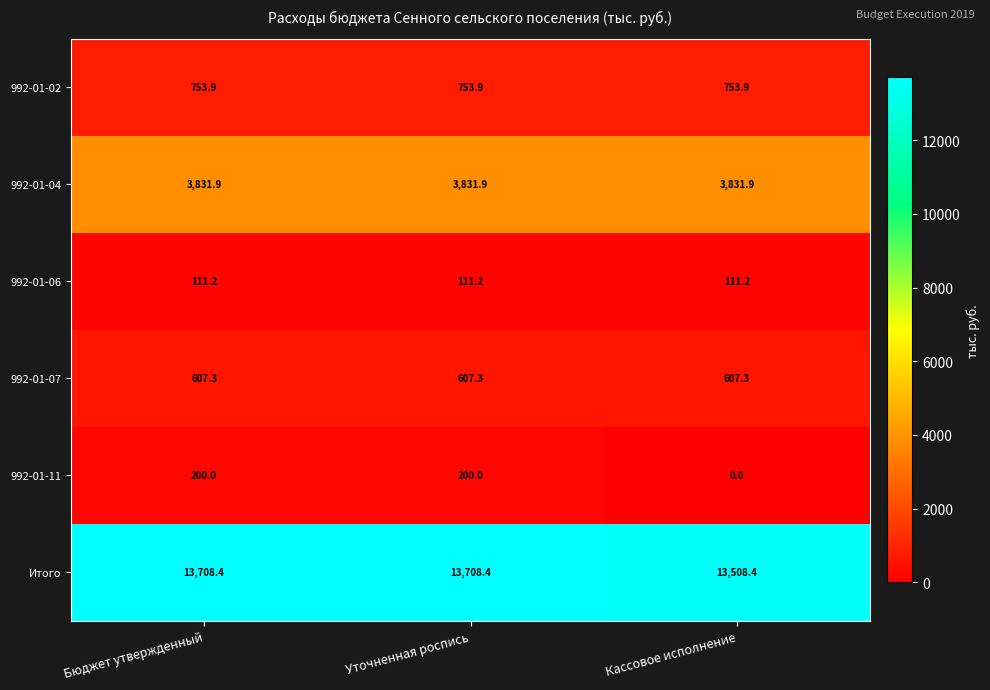

What is the average value of the Итого series?

13641.7